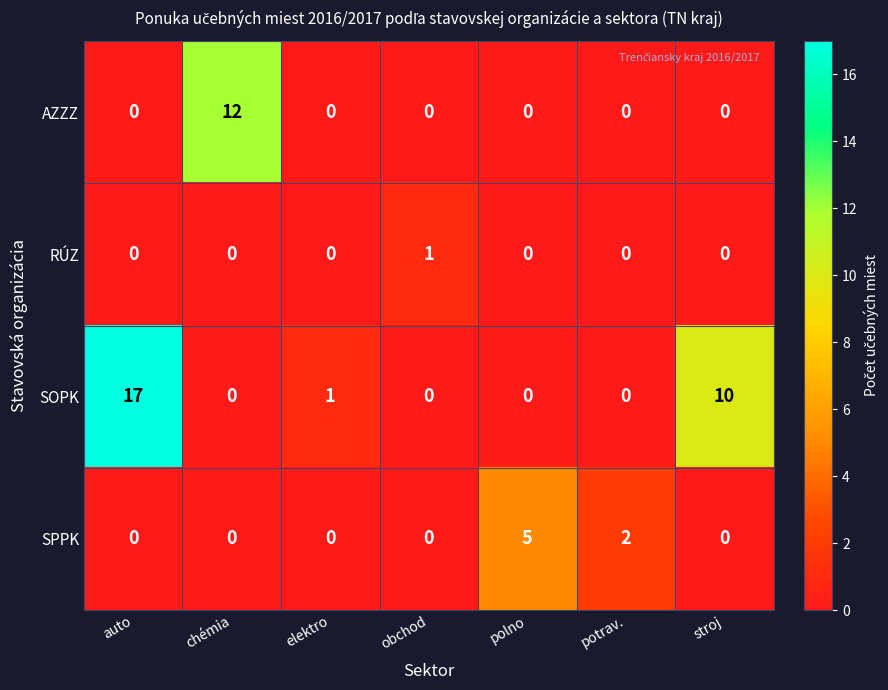

How many categories are shown in the chart?

7